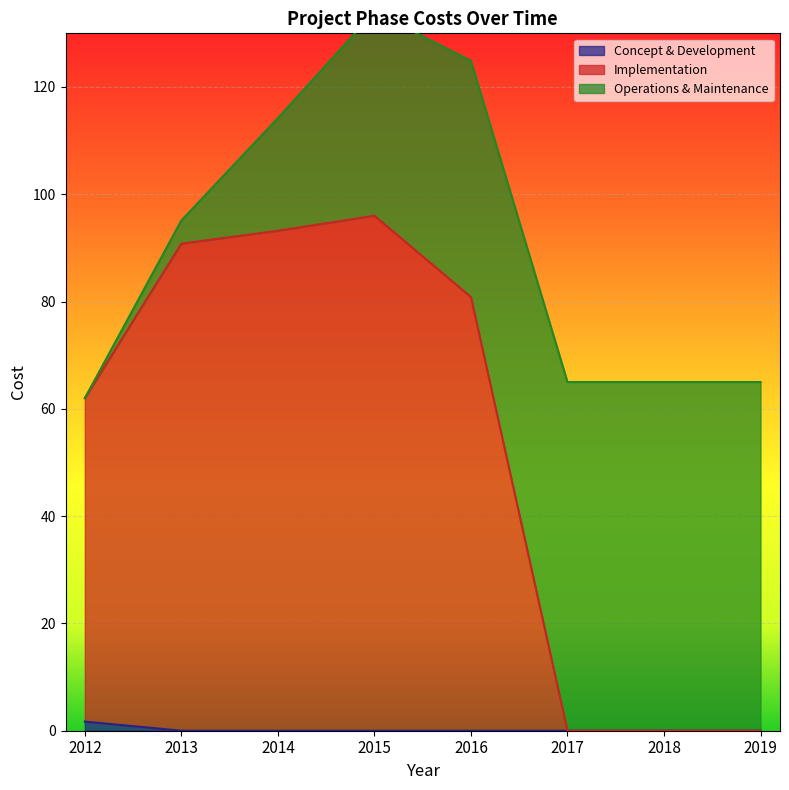

True or false: Concept & Development and Implementation intersect in this chart.

False